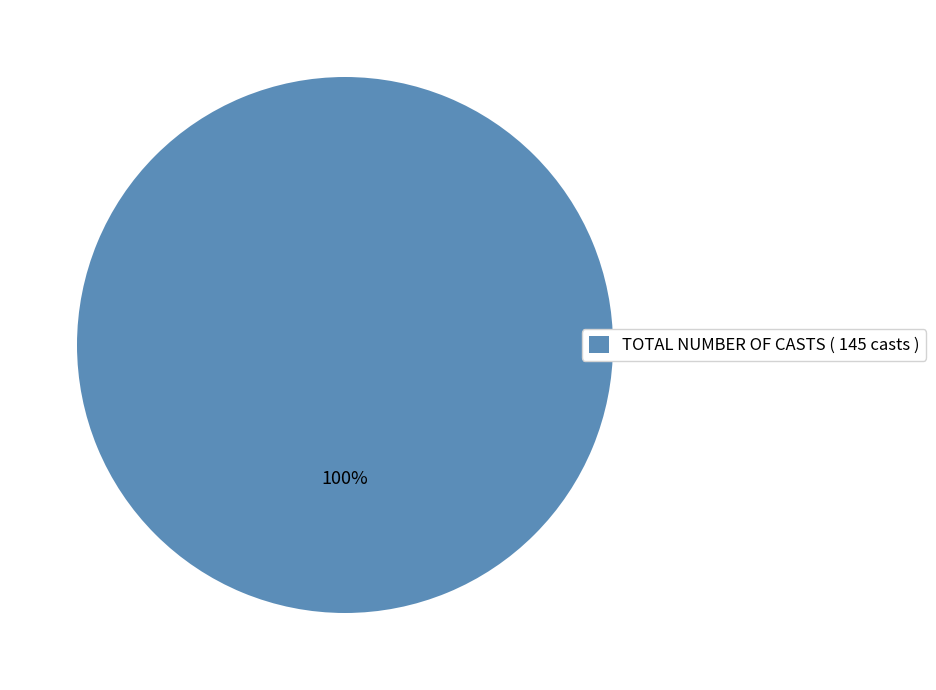

True or false: TOTAL NUMBER OF CASTS ( 145 casts ) accounts for 100% of the total.

True